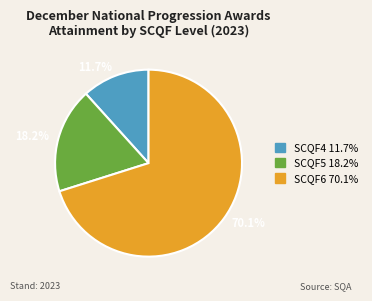

What is the ratio of the value at SCQF4 11.7% to the value at SCQF5 18.2%?

0.6